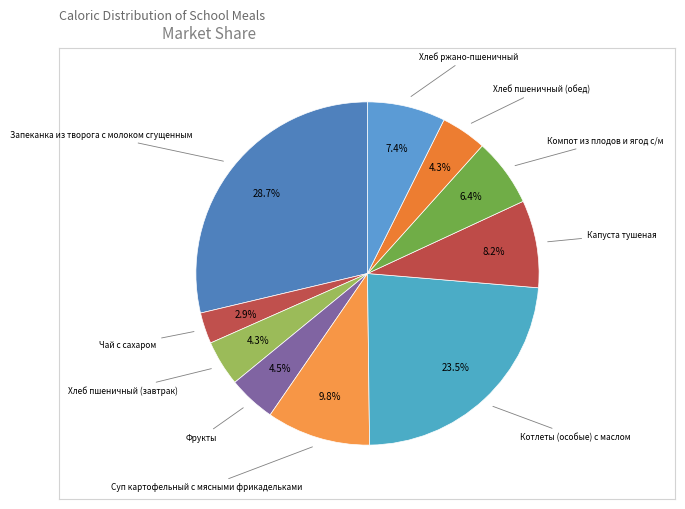

How many slices are in this pie chart?

10